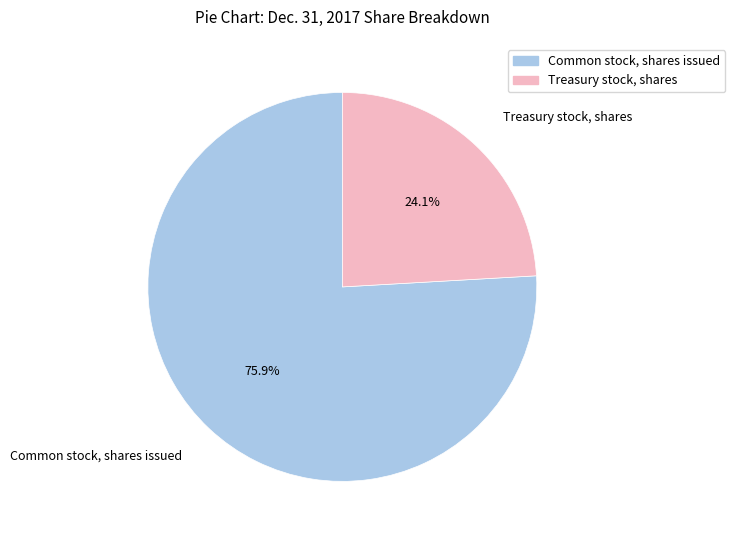

Count the number of slices in the pie.

2